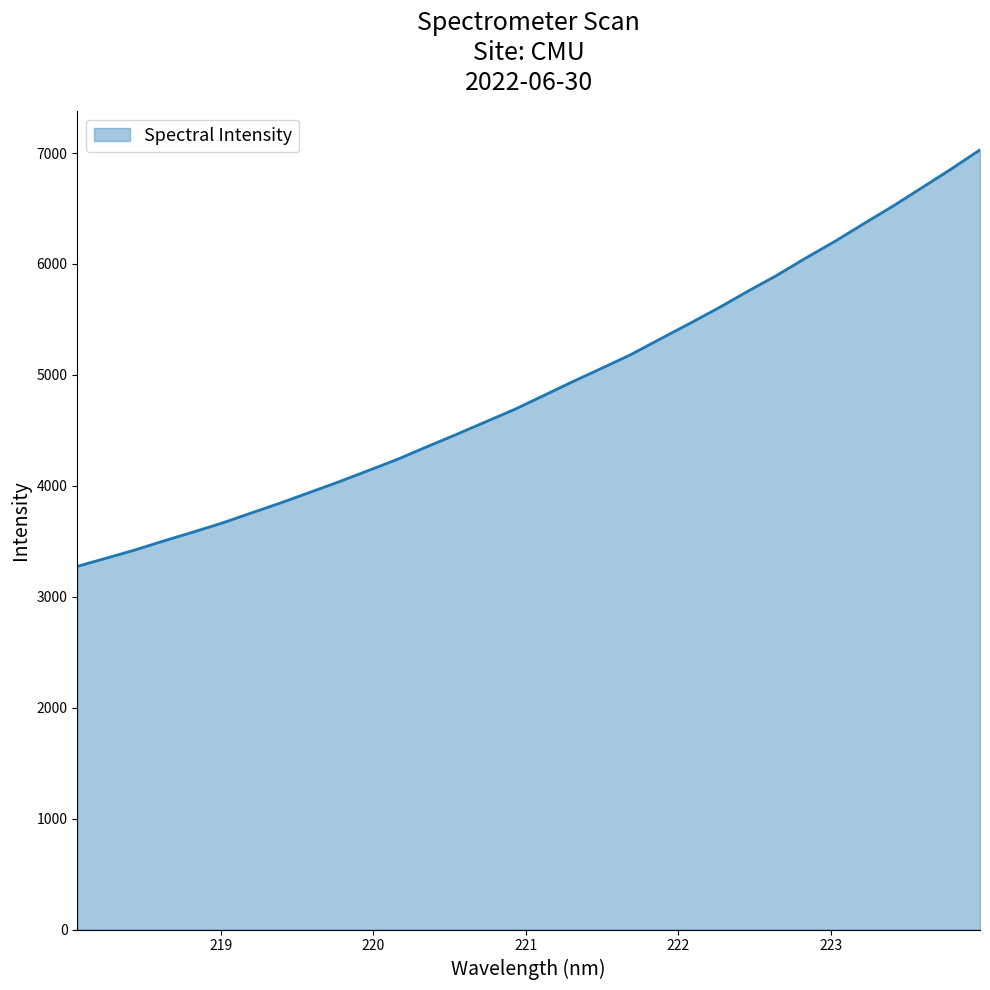

What is the smallest value displayed?

3274.0